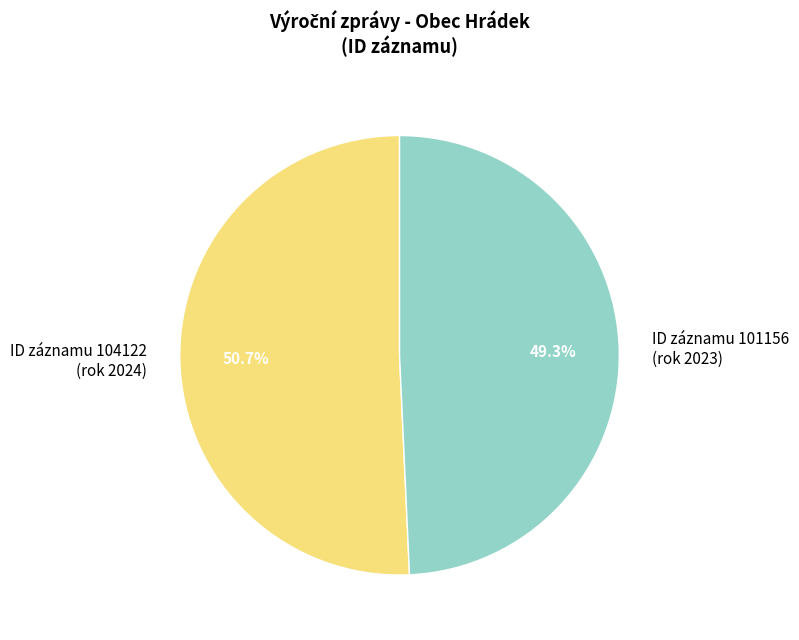

What percentage is NOT represented by ID záznamu 101156 (rok 2023)?

50.7%